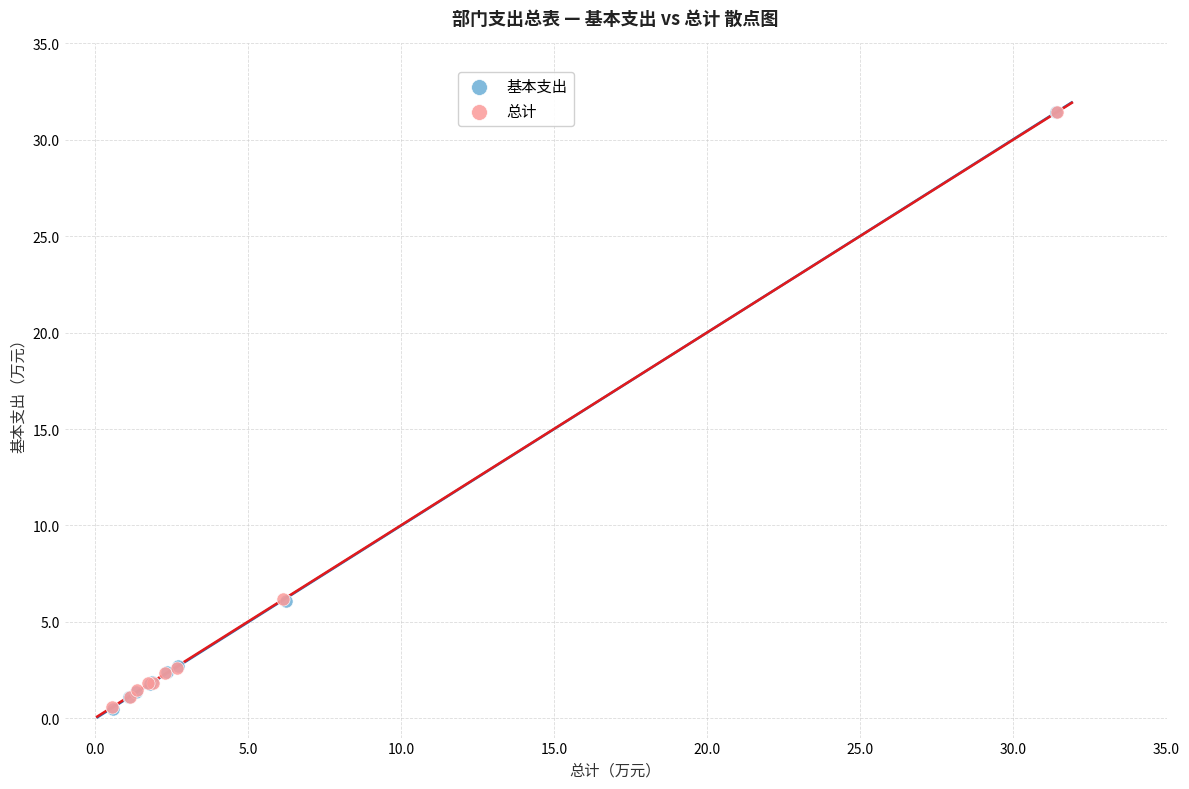

Which series has the largest Y range (max minus min)?

基本支出